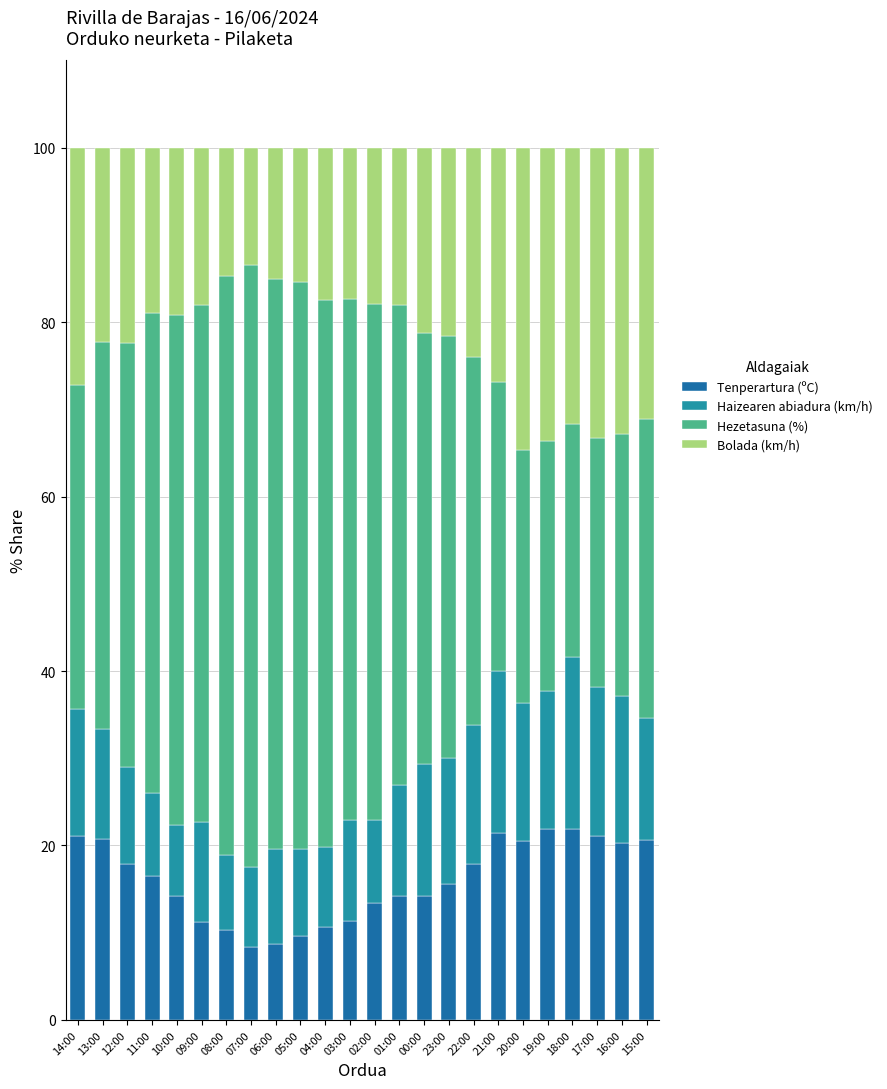

How many data points does each series have?

24